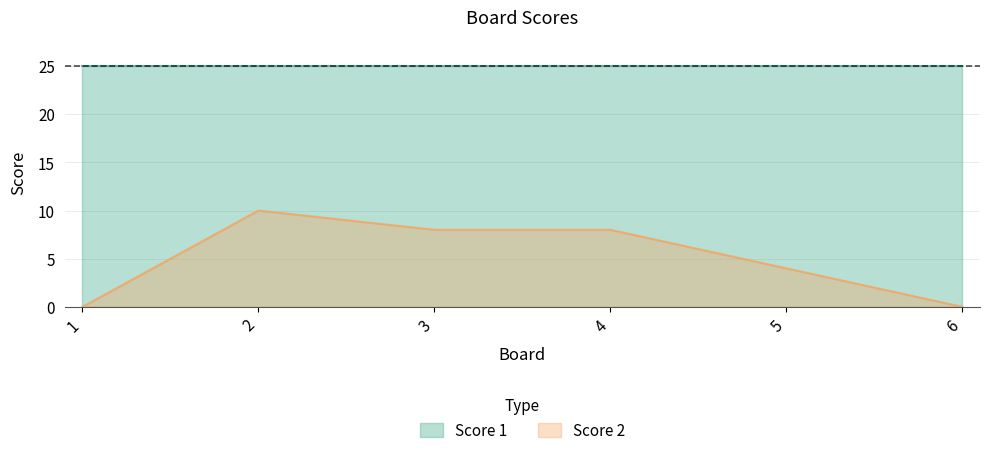

The value at 2 is 10. True or false?

True